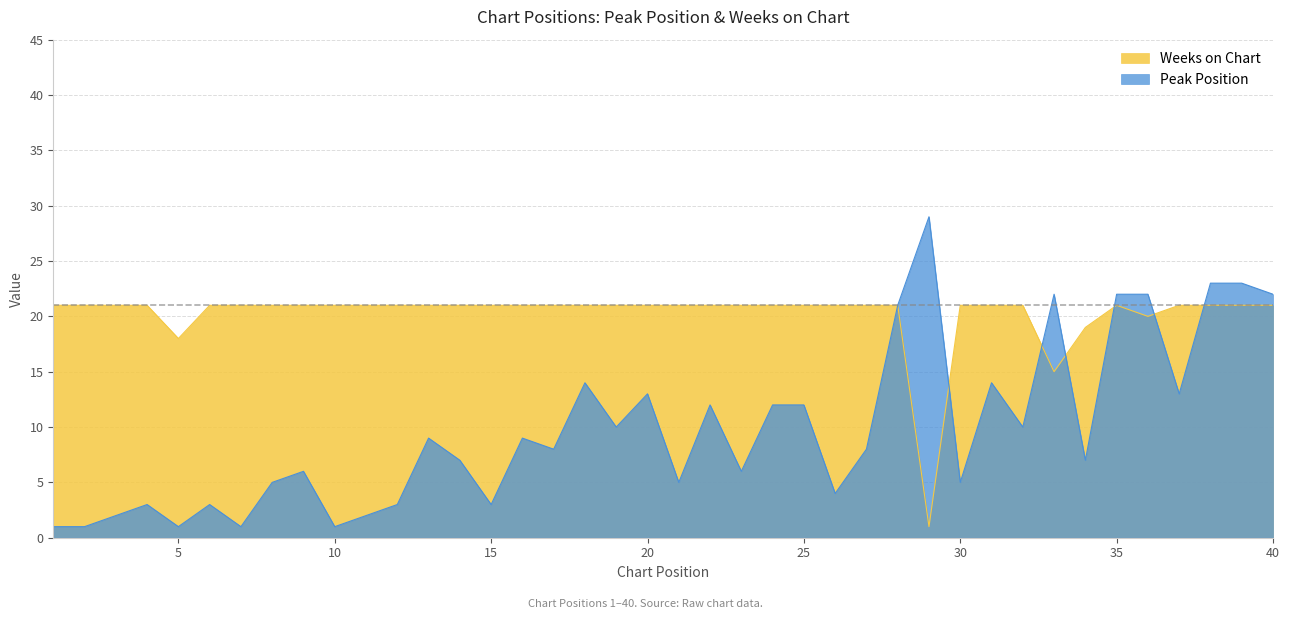

Is the value of Peak Position at 4 greater than the value of Weeks on Chart at 18?

No